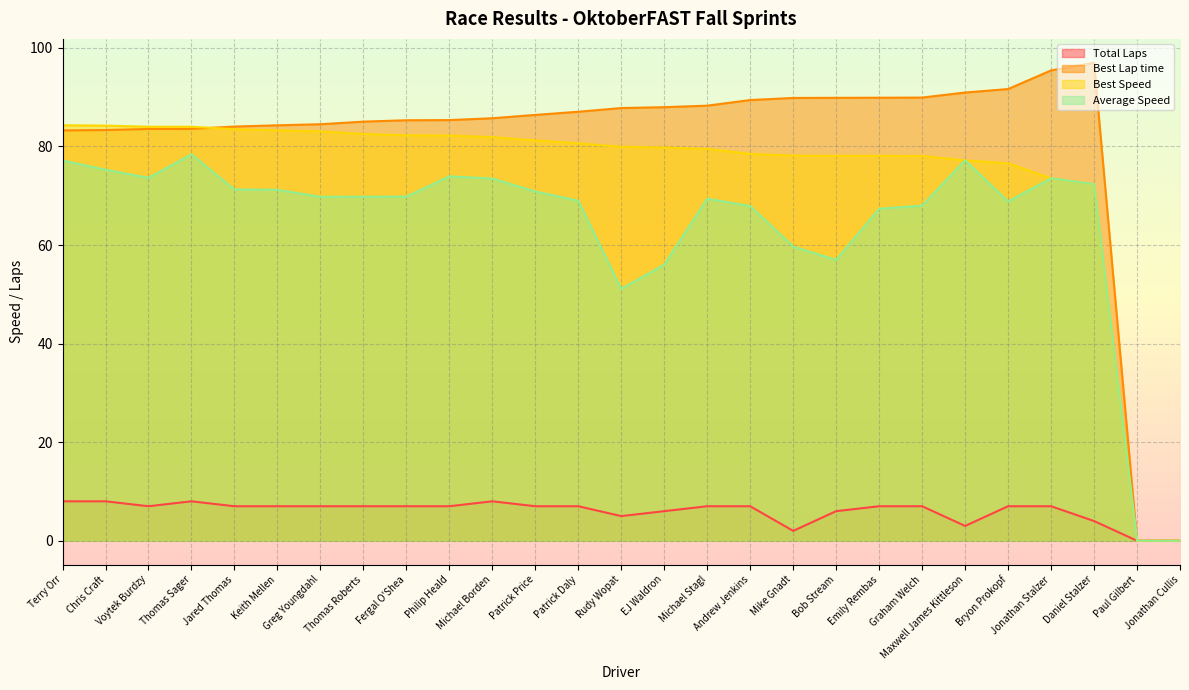

How many data points in Average Speed are above 69?

16